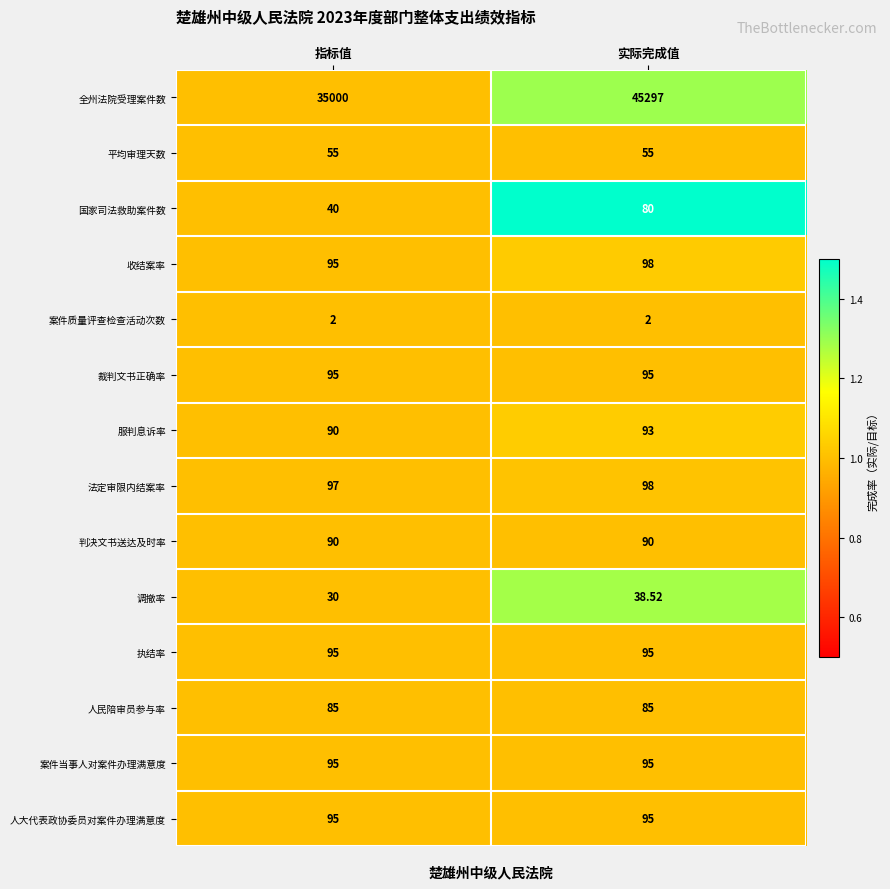

At which label is 法定审限内结案率 closest to 97?

指标值